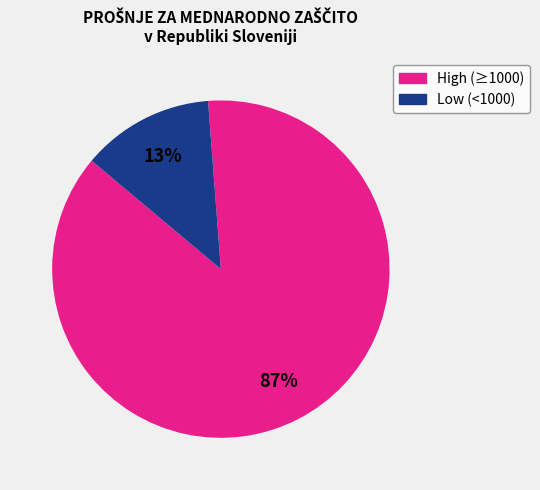

To the nearest percent, what is the average slice percentage?

50%